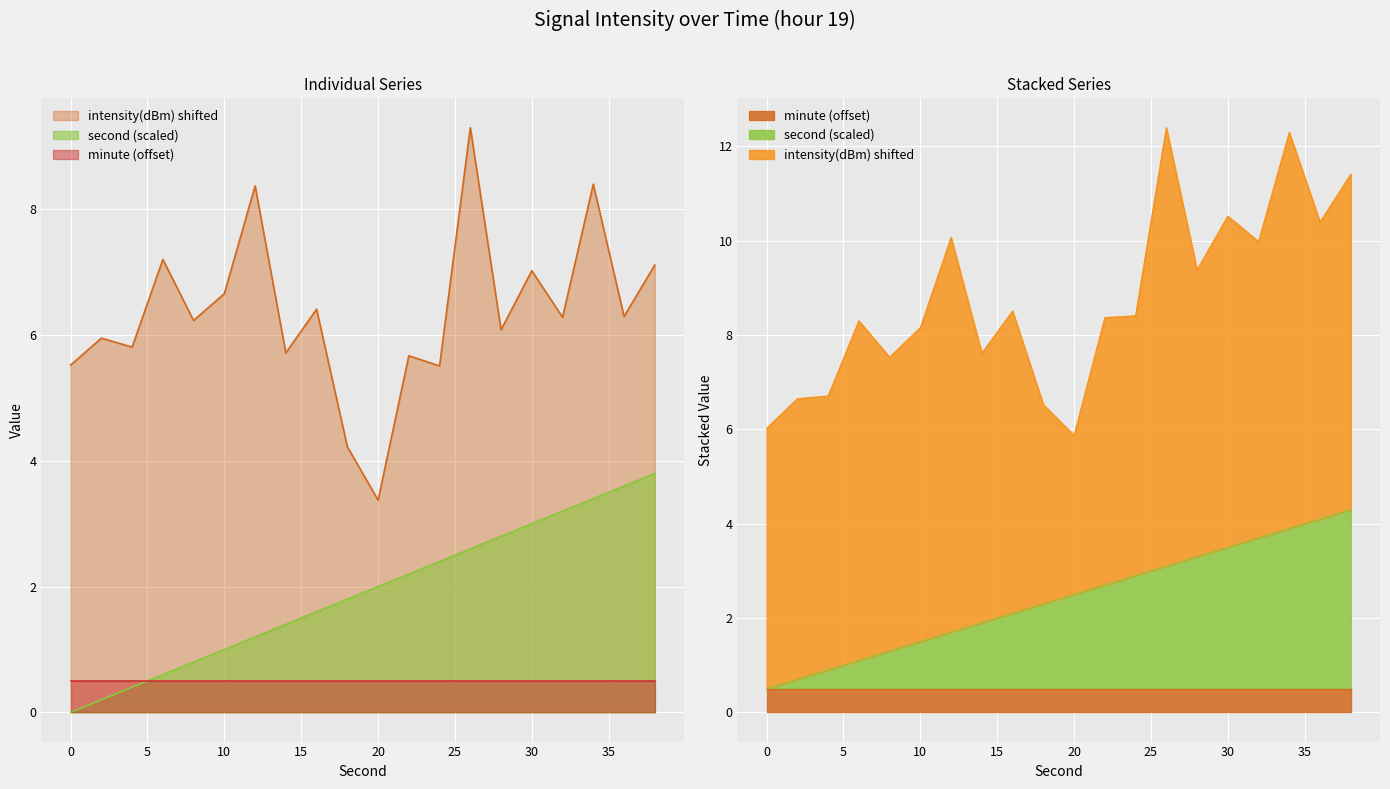

What is the sum of the intensity(dBm) values at 16 and 18?

10.6